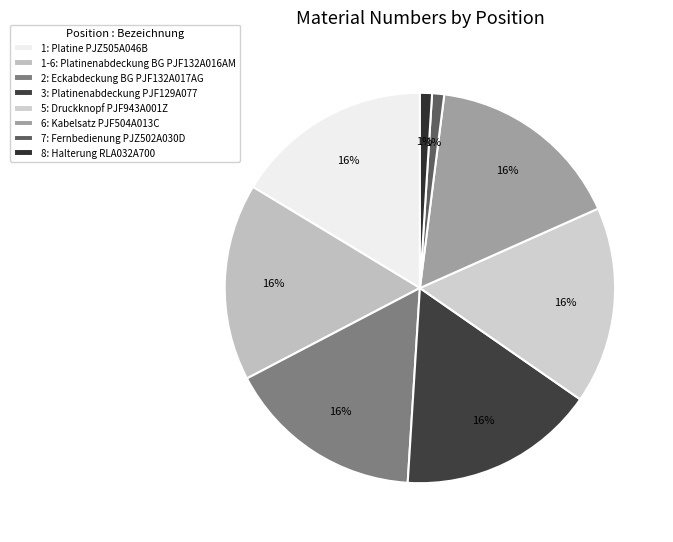

Which slice is the largest?

Platinenabdeckung PJF129A077